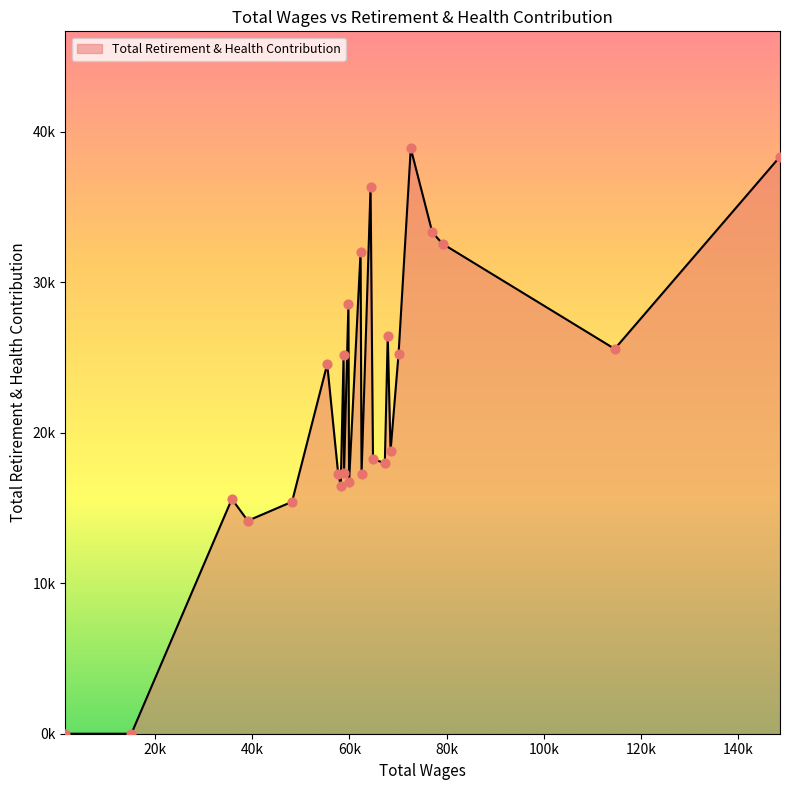

Does the chart have visible grid lines?

No